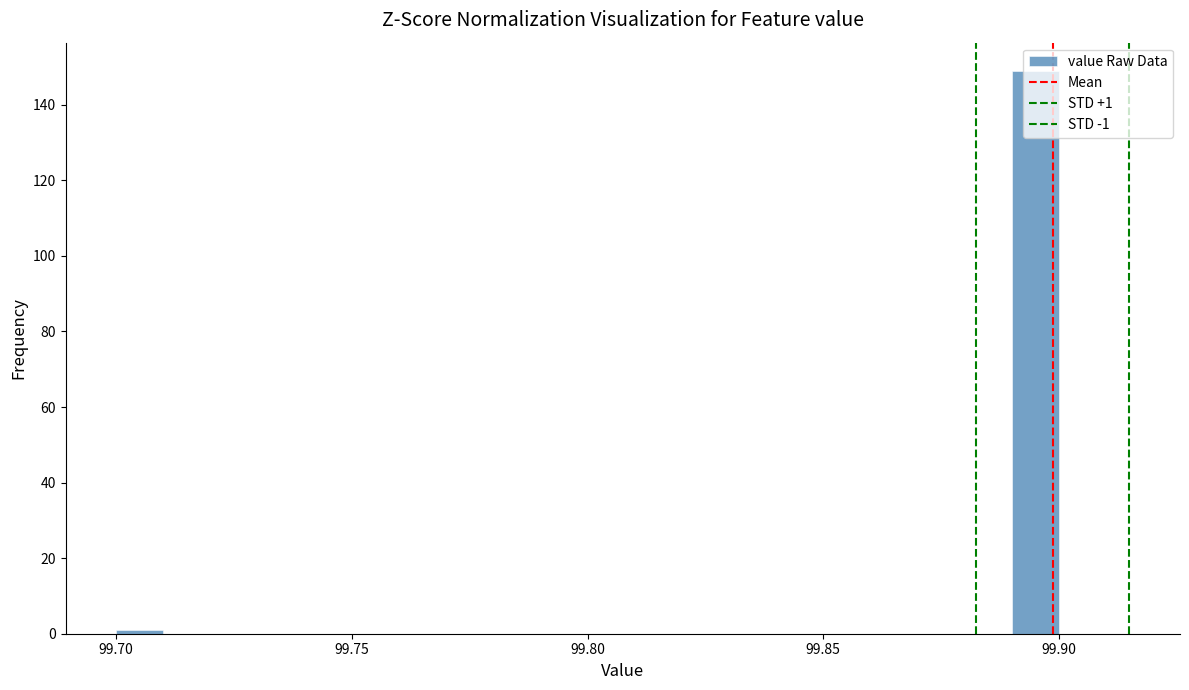

Around what value on the x-axis is the tallest bar? Give the approximate position of its centre, as read against the axis.

99.895